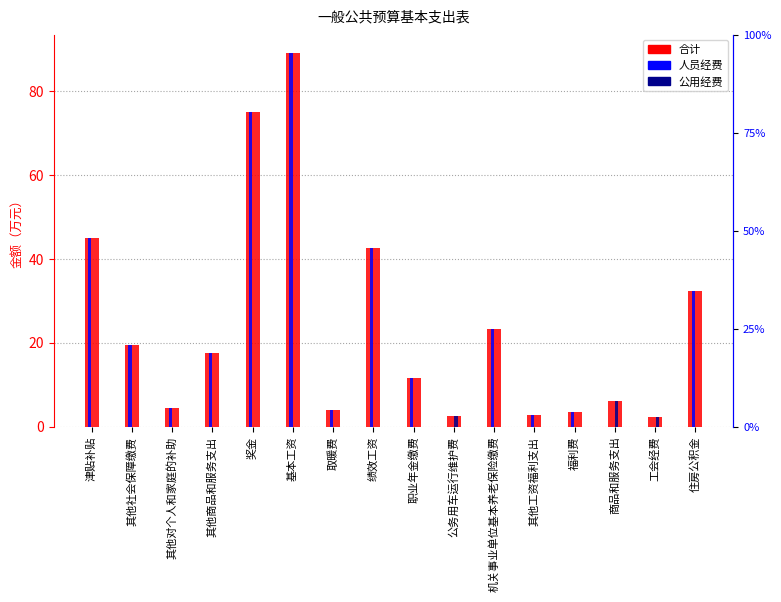

What is the difference between the maximum and second lowest values in the 公用经费 series?

6.0